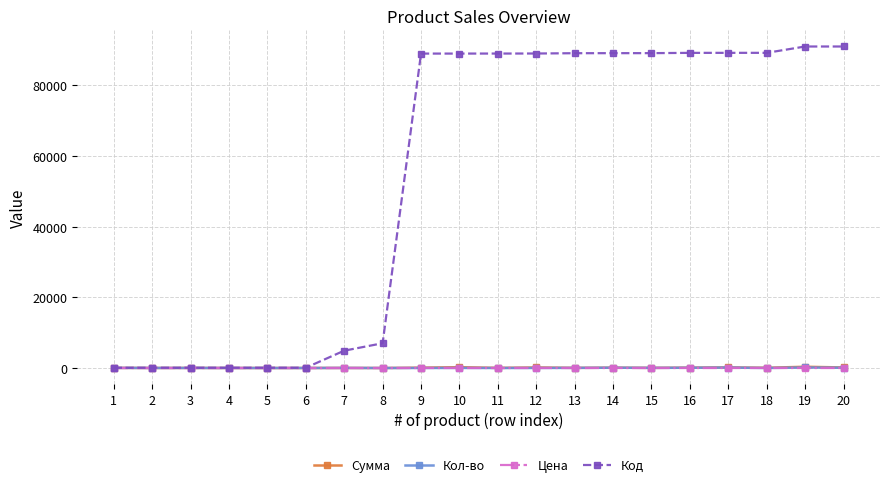

Which series has the largest total across all categories?

Код